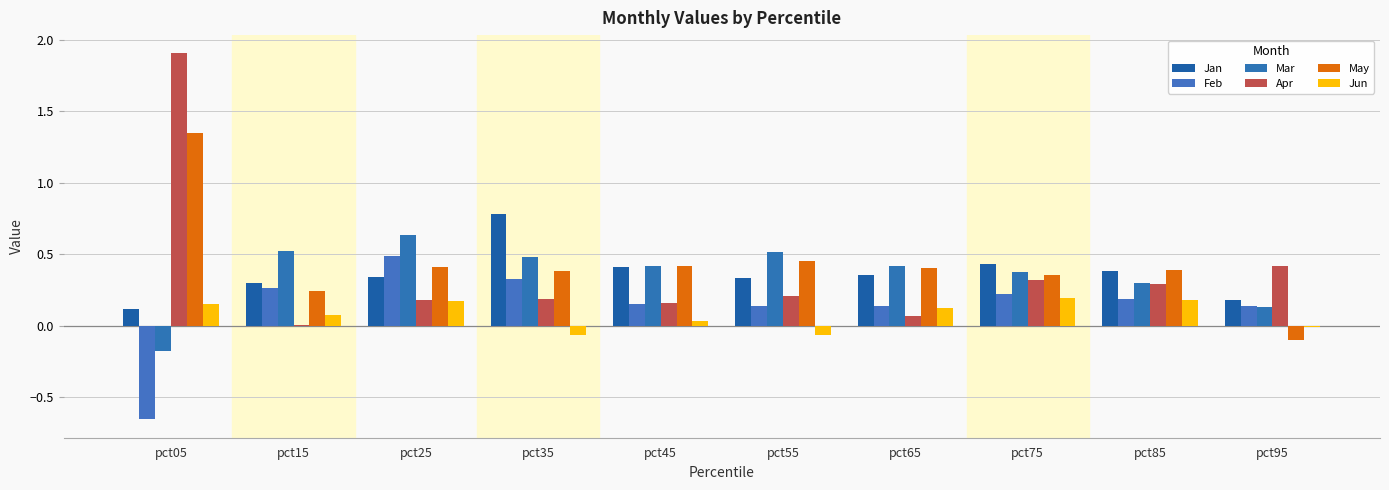

Are the bars horizontal?

No